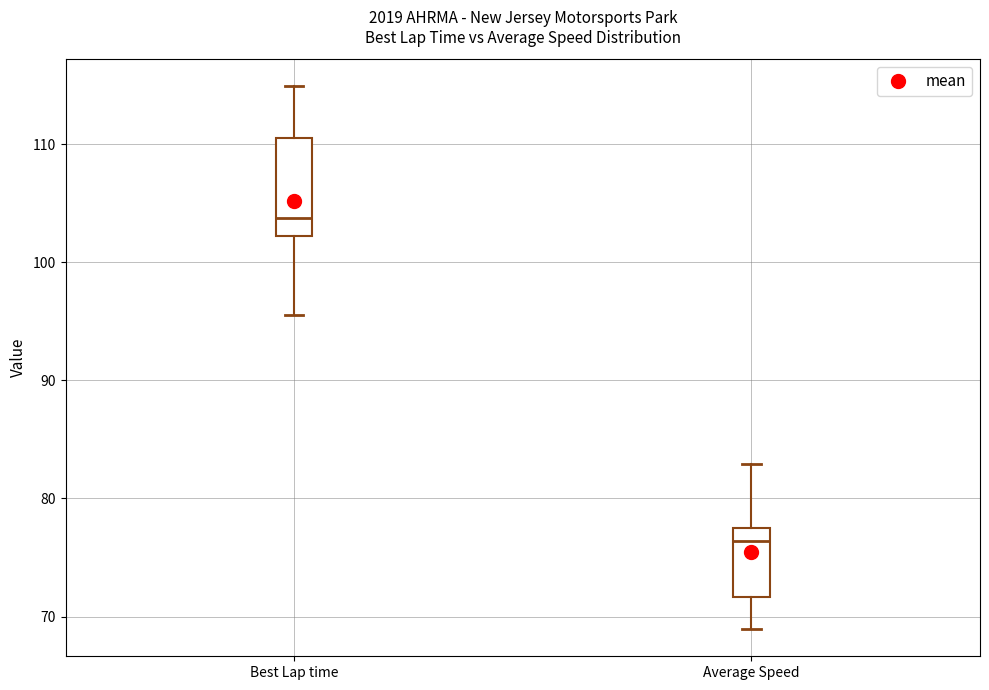

Reading left to right, read every box against the y-axis: the position of its median line, the range the box covers, and the ends of its whiskers. The values are not printed on the chart, so give them approximately, as read against the axis.

Best Lap time: median 104, box 102 to 111, whiskers 96 to 115
Average Speed: median 76, box 72 to 77, whiskers 69 to 83